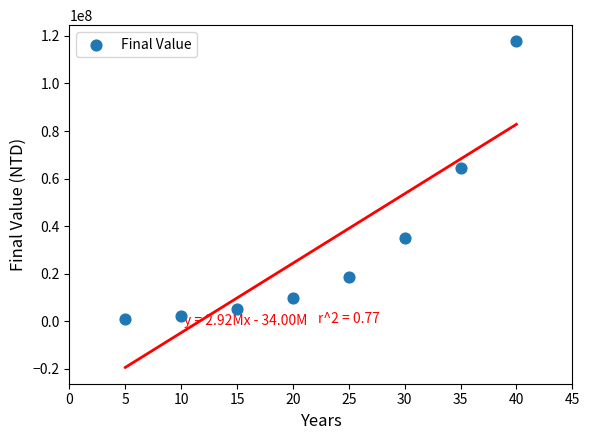

What is the average Y value?

31712608.3